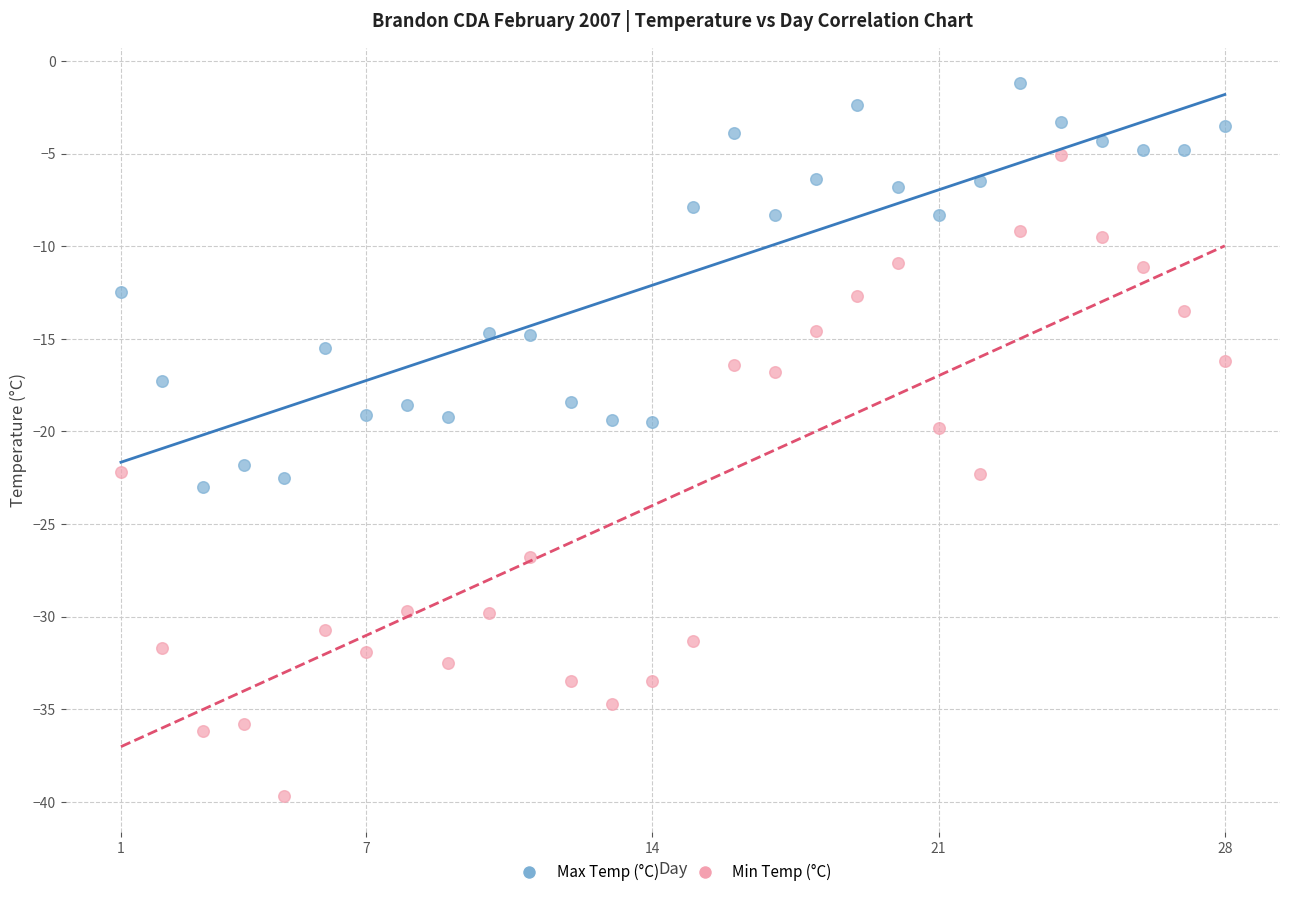

Across all data points, what is the range of X values (max minus min)?

27.0